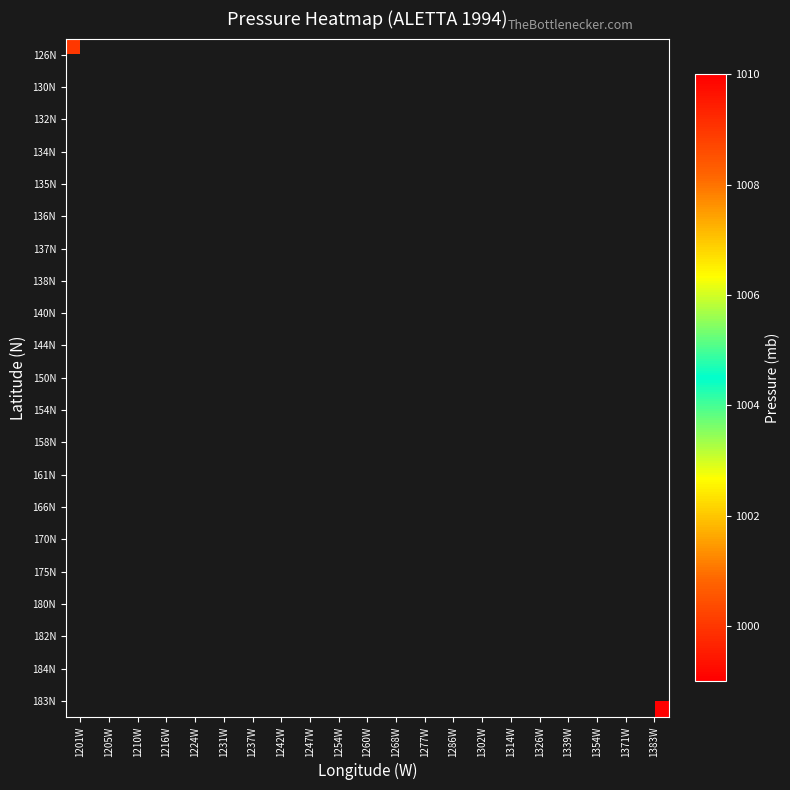

How many series are shown in this chart?

21